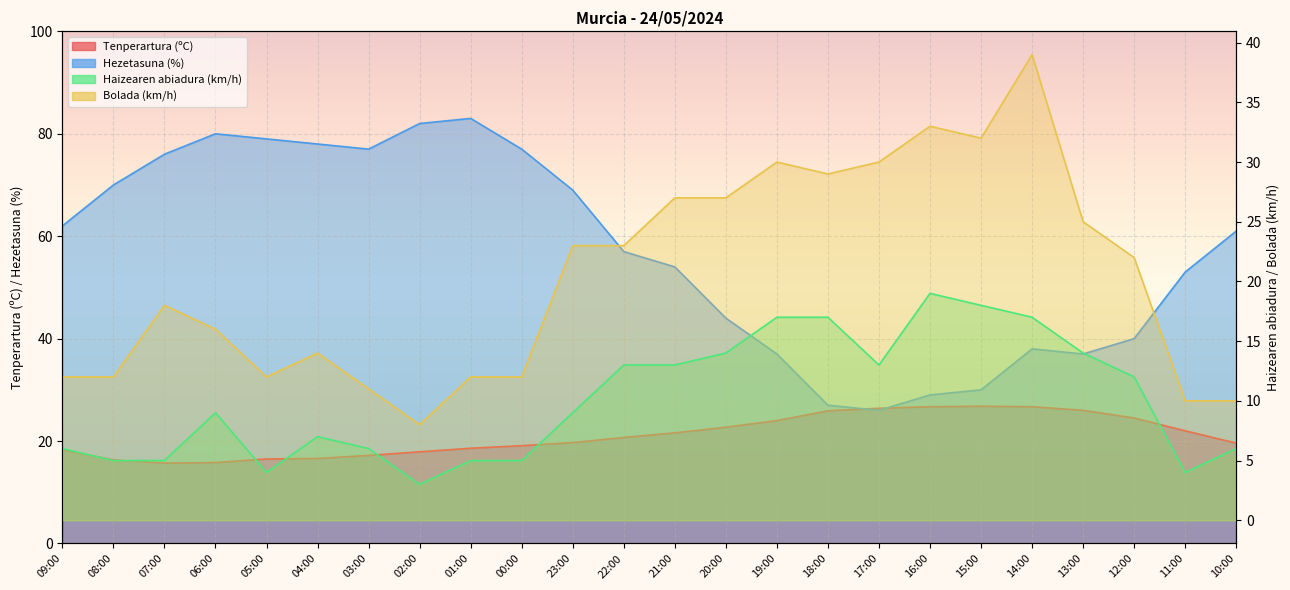

What is the total value across all series at 11:00?

89.0